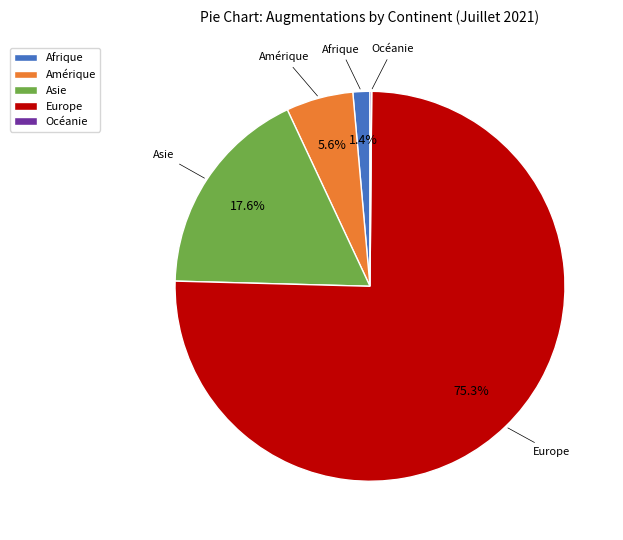

What is the largest slice in the pie chart?

Europe